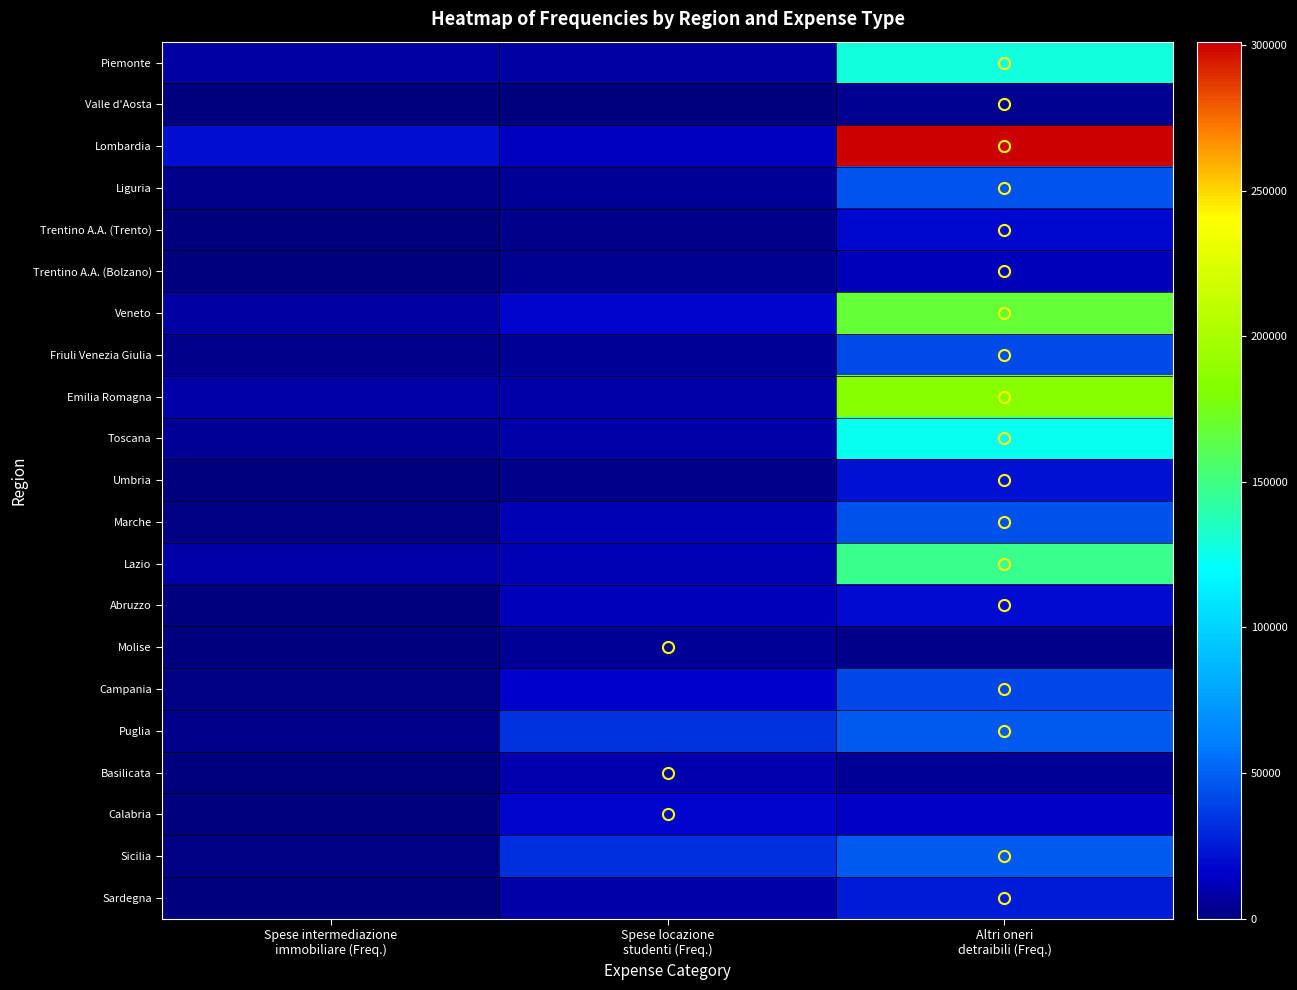

Which series has the widest spread of values?

Lombardia